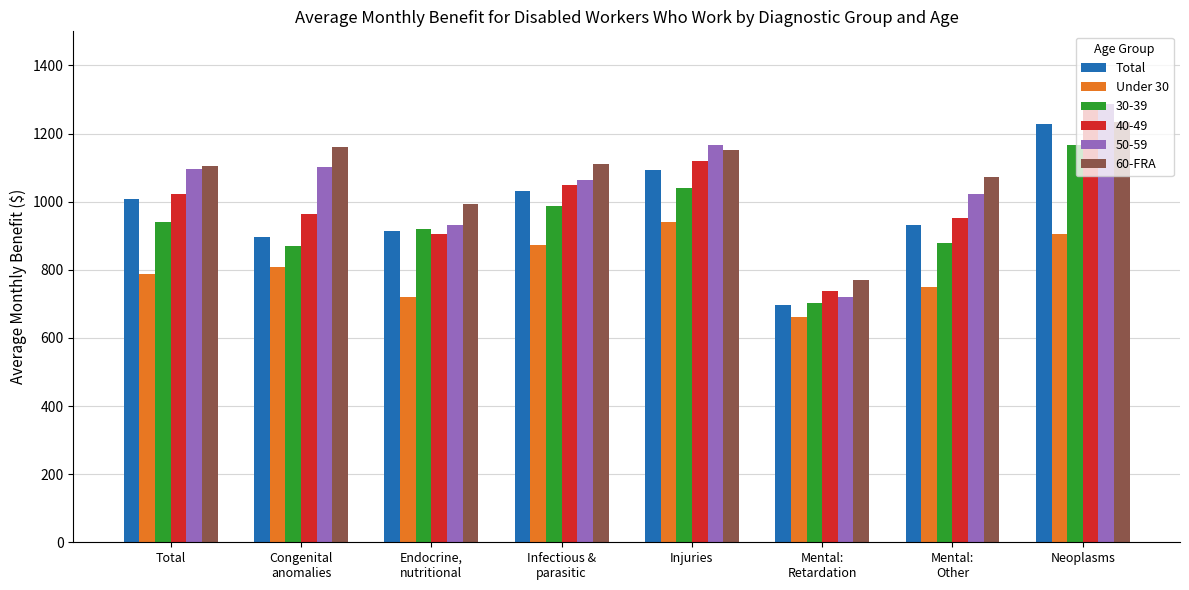

What is the difference between the maximum and minimum values in the Total series?

531.1